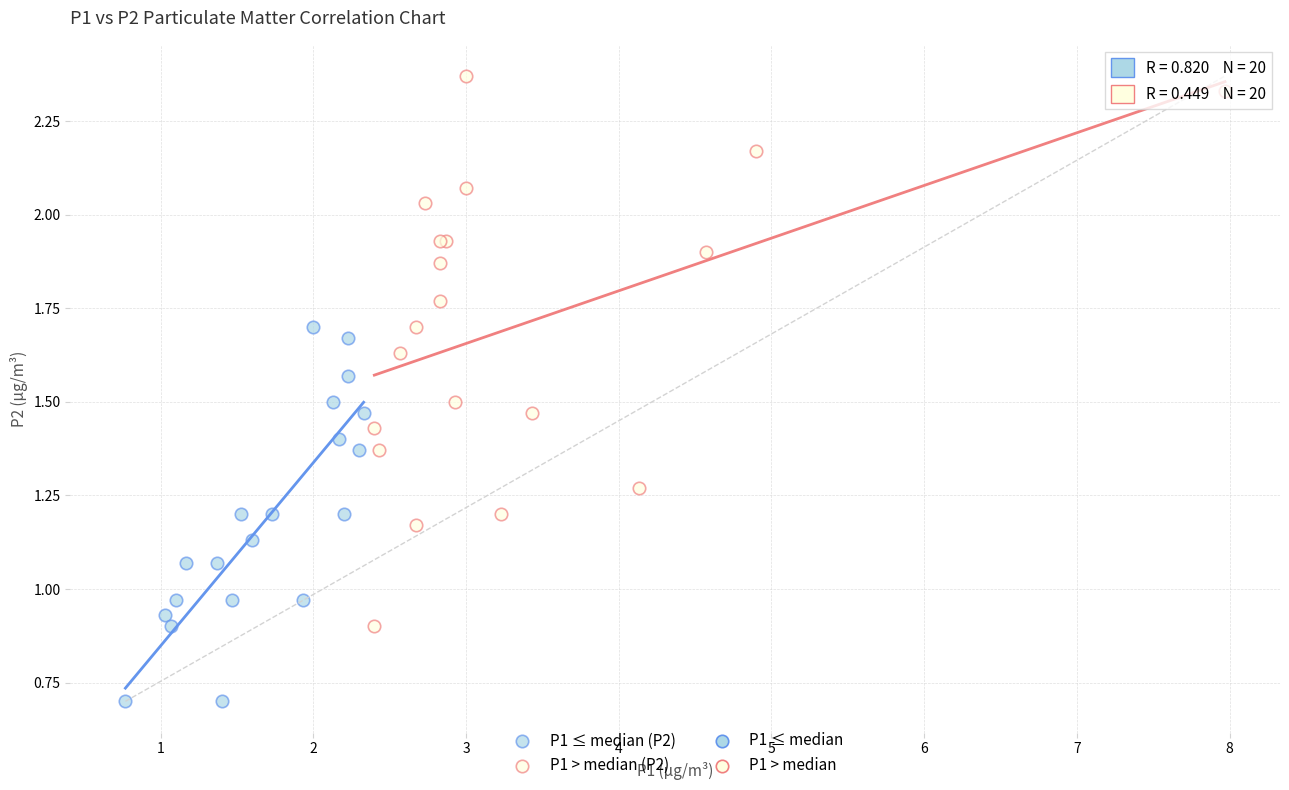

Which series reaches the minimum Y coordinate?

P1 ≤ median (P2)